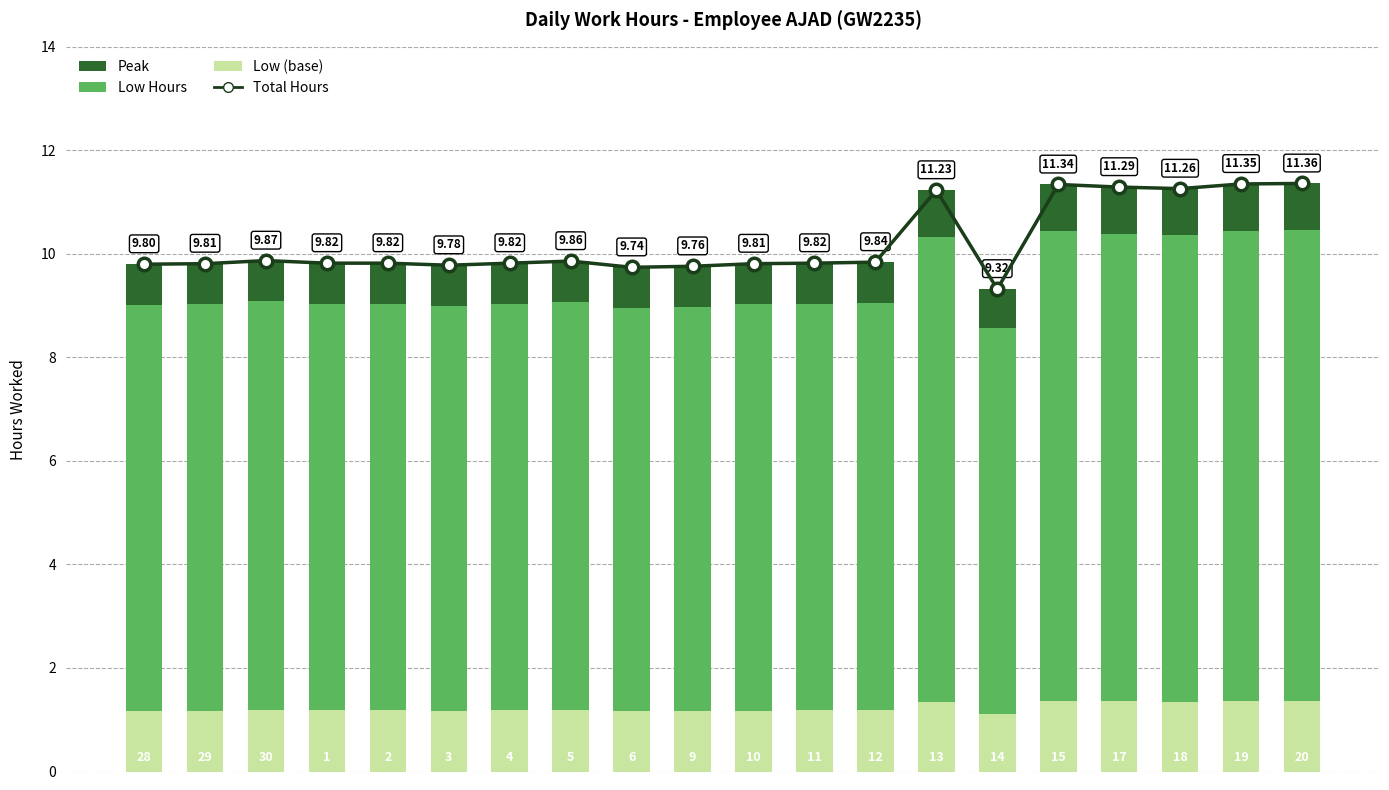

Which series has the largest range (max minus min)?

Total Hours